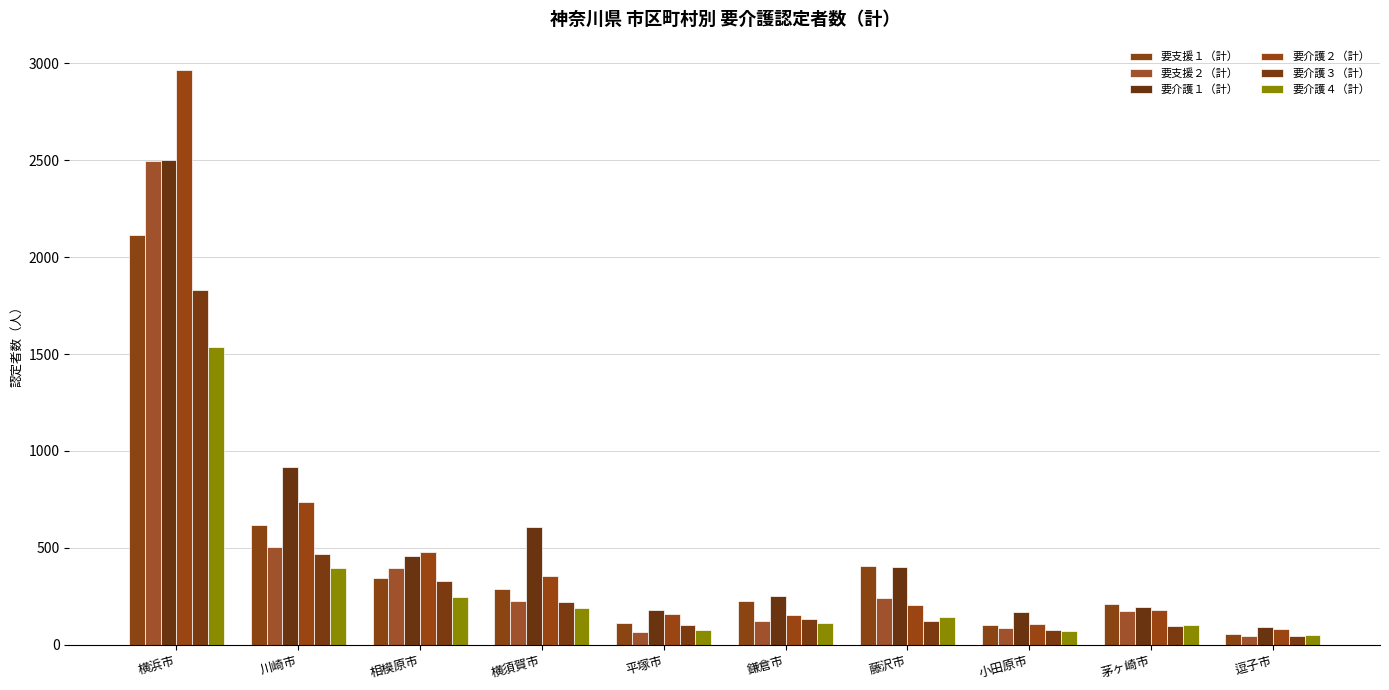

What is the label of the 3rd bar from the left?

相模原市